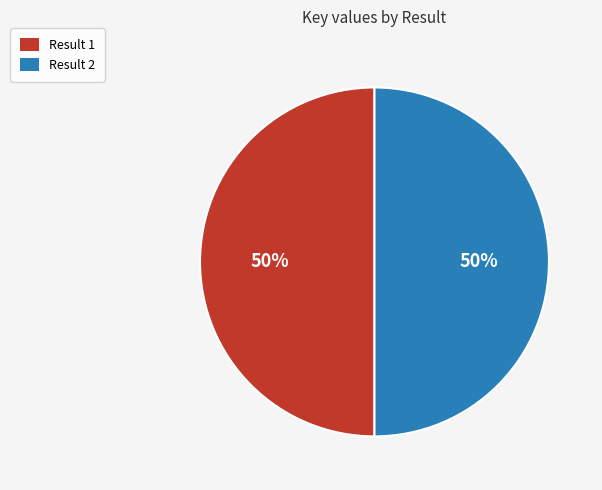

What is the ratio of the value at Result 1 to the value at Result 2?

1.0